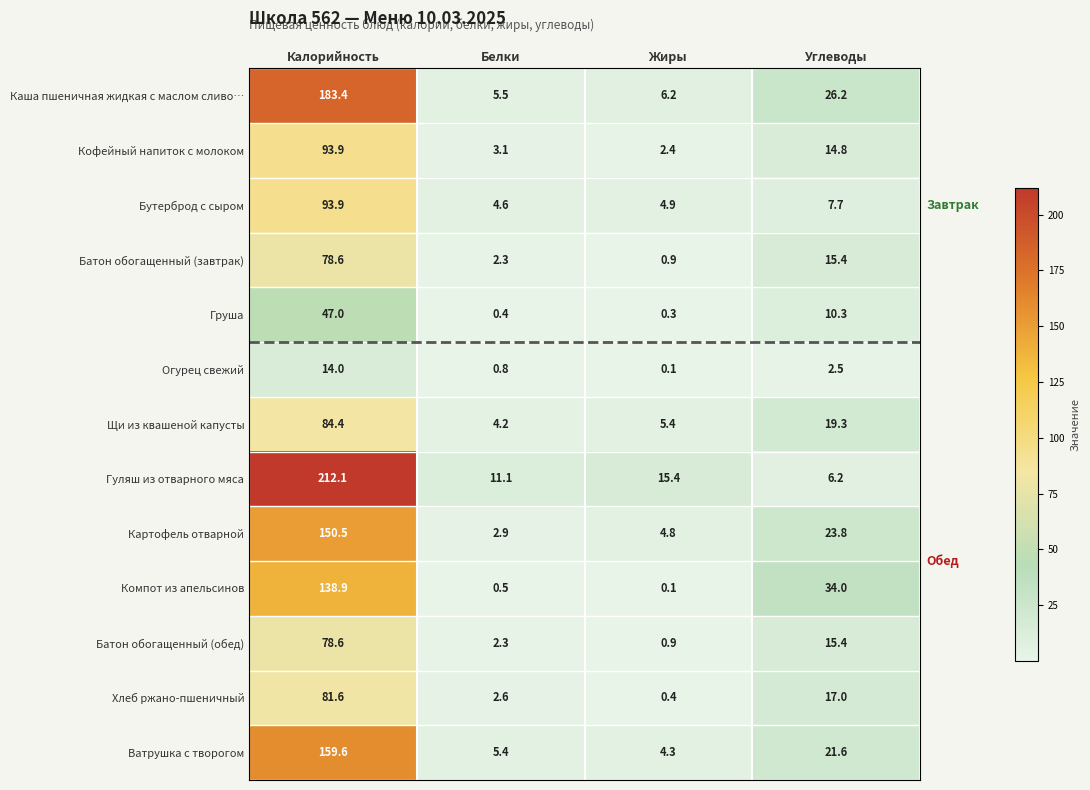

Where does the Ватрушка с творогом series first go above 21?

Калорийность